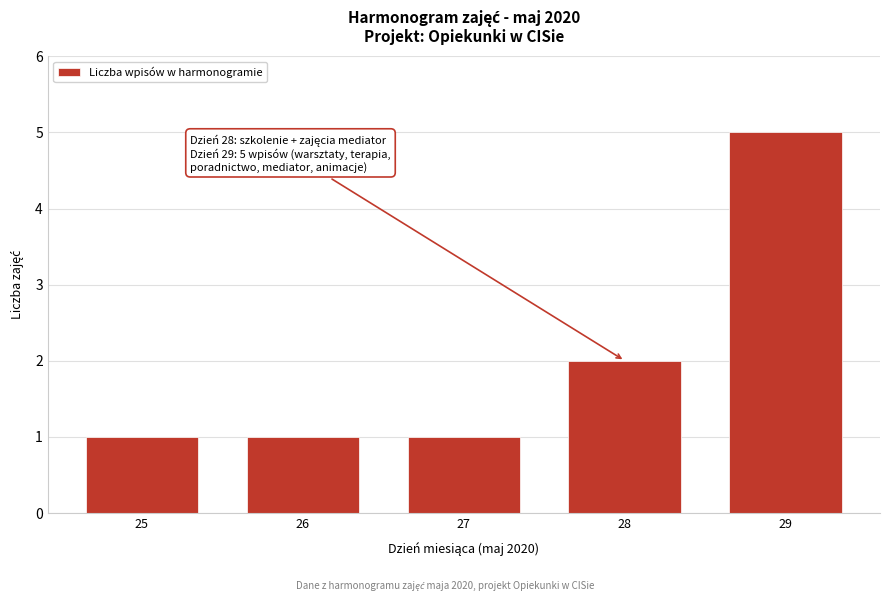

Reading right to left, extract all data points from this chart.

5	2	1	1	1